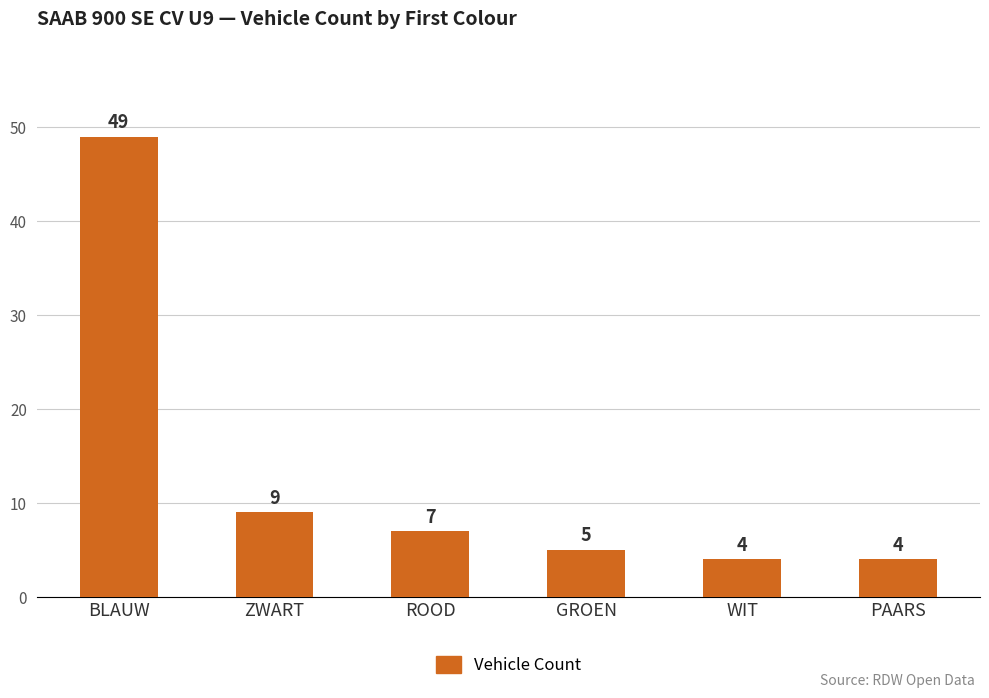

The chart shows a value of 49 at BLAUW. True or false?

True